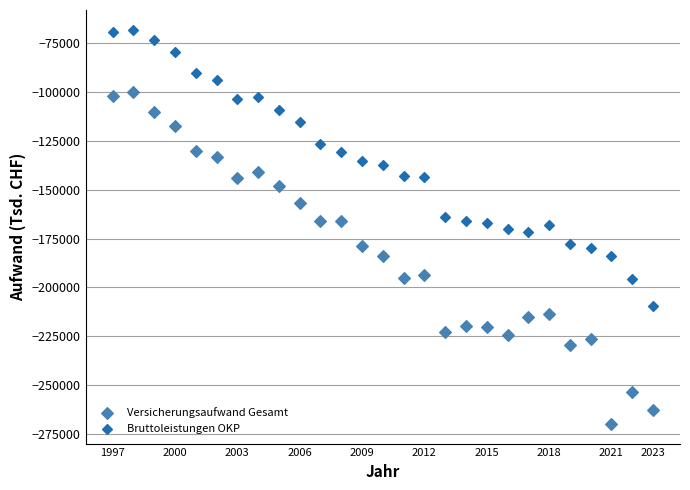

Which series has the largest Y range (max minus min)?

Versicherungsaufwand Gesamt